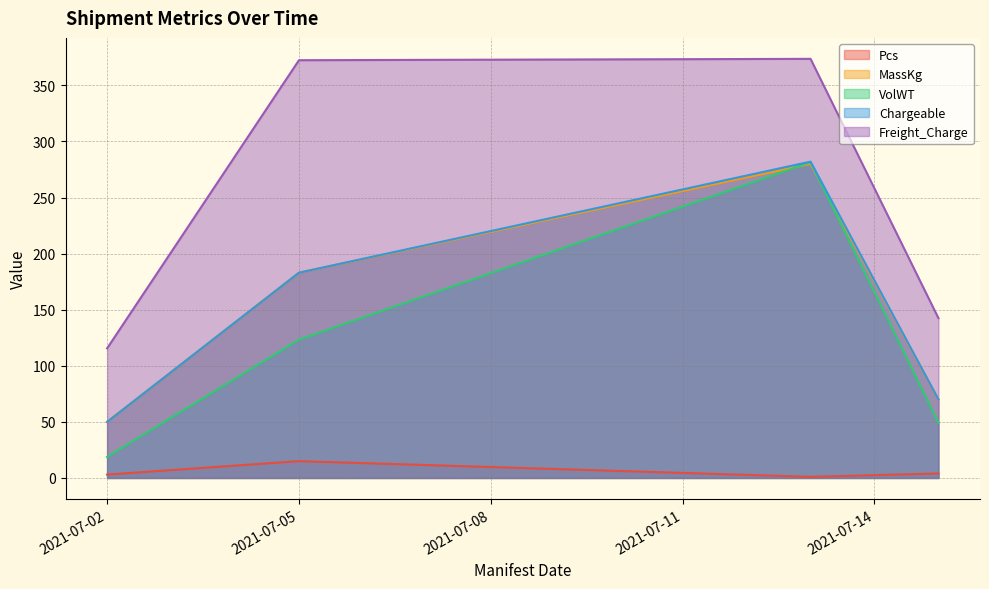

Which series changed the most between 2021-07-13 and 2021-07-05?

VolWT